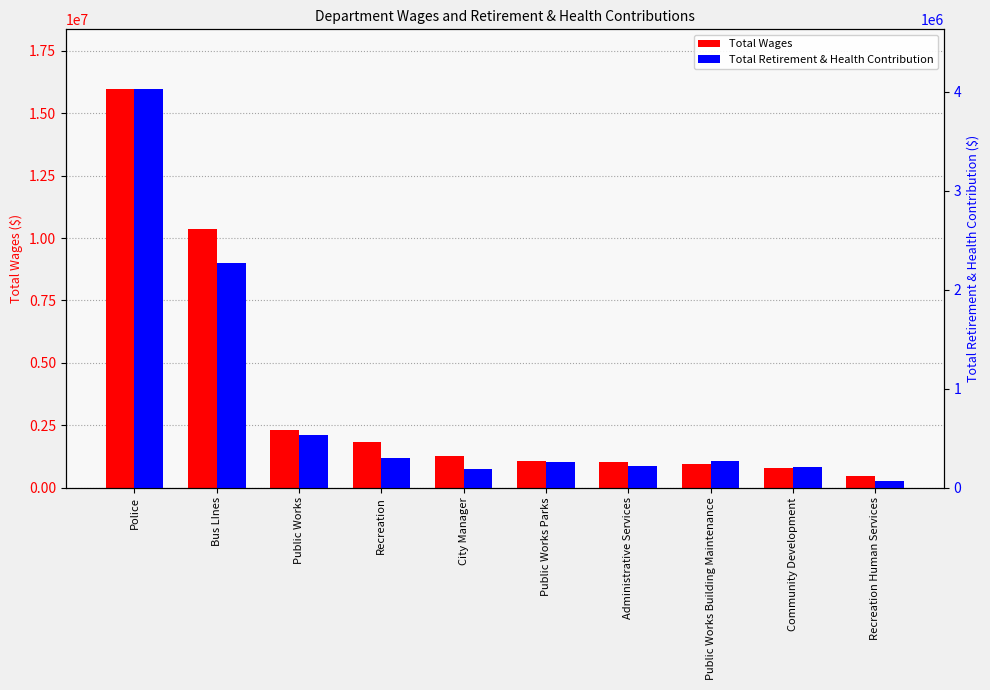

What is the label of the 9th bar from the right?

Bus LInes